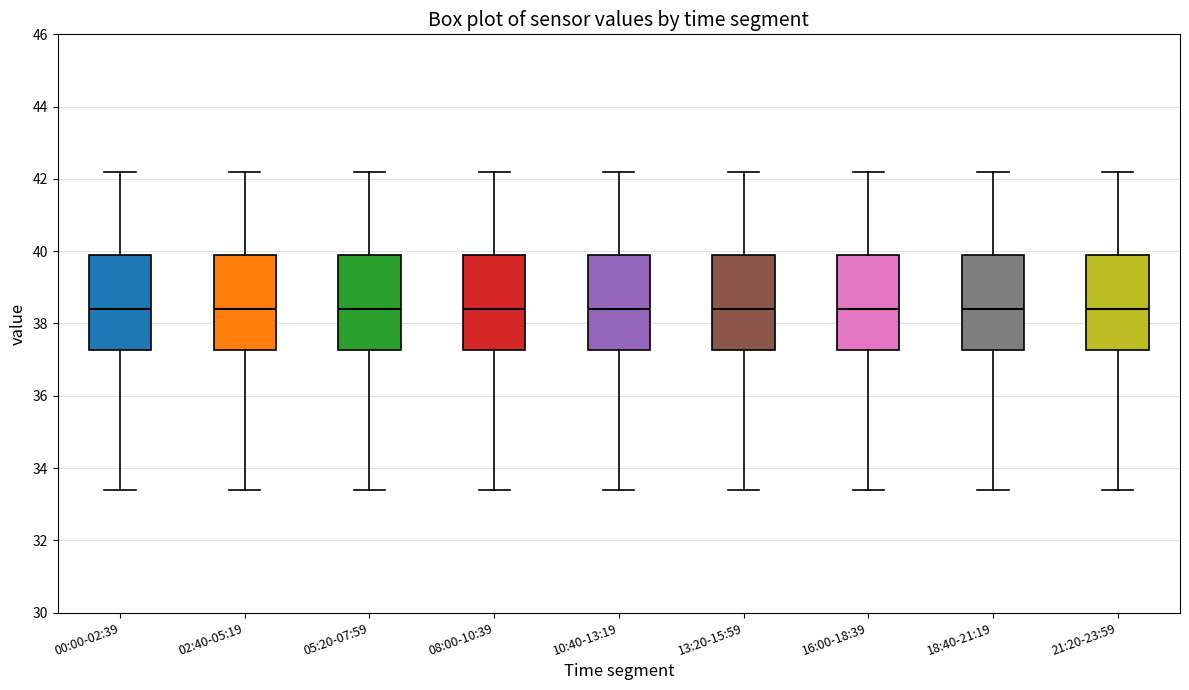

Where is the lower edge of the box for 18:40-21:19 on the y-axis? The values are not printed on the chart, so give them approximately, as read against the axis.

37.2